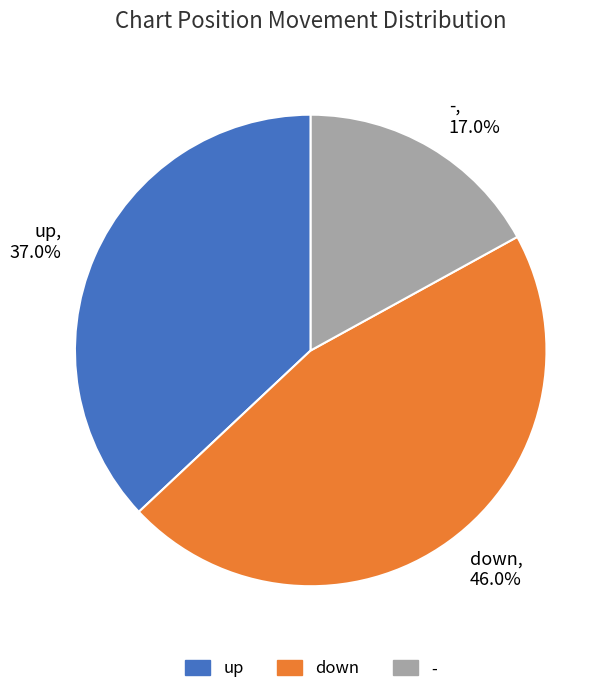

Which category has the biggest portion of the pie?

down